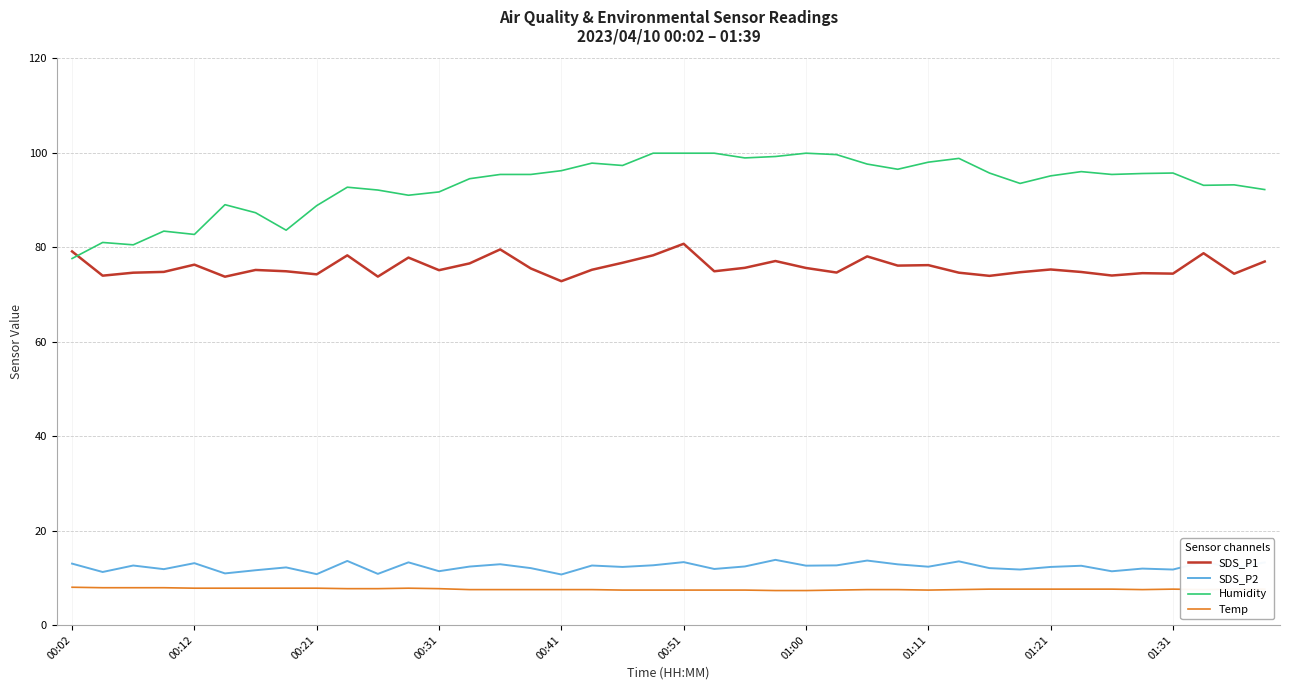

Which series has the widest spread of values?

Humidity